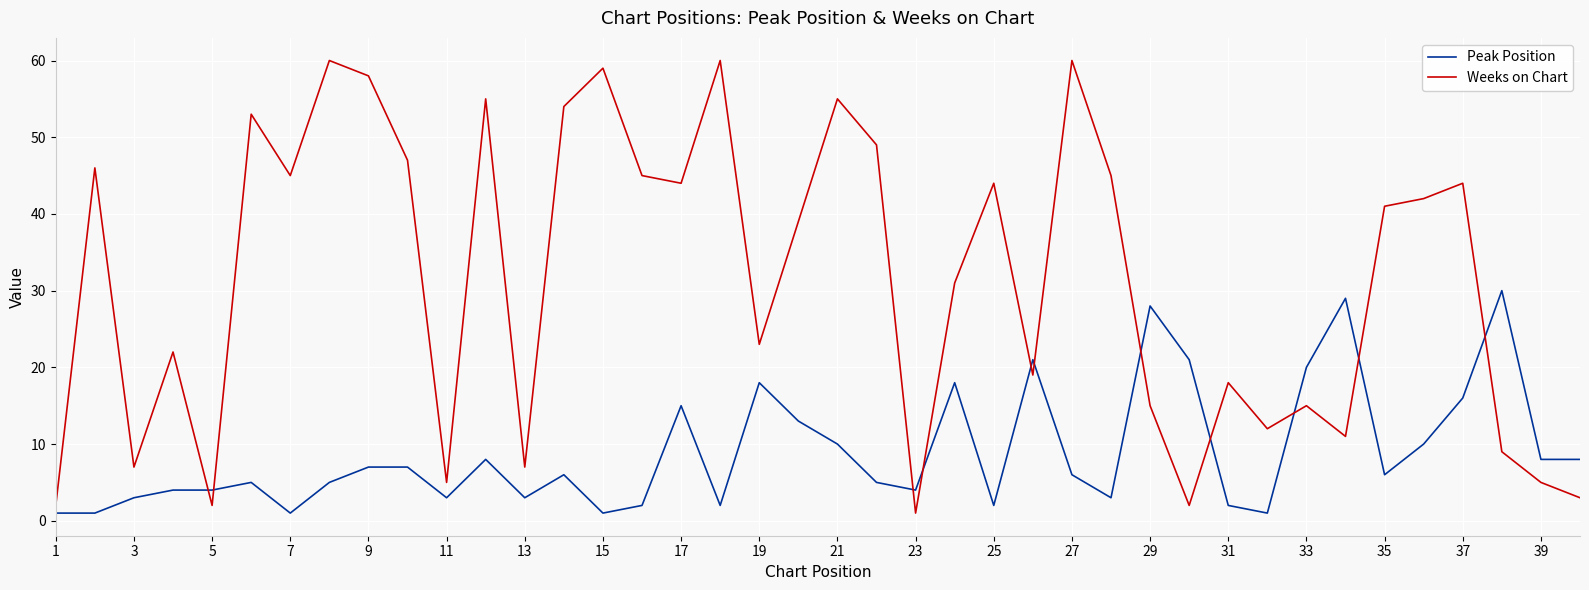

Count the number of data series in this chart.

2